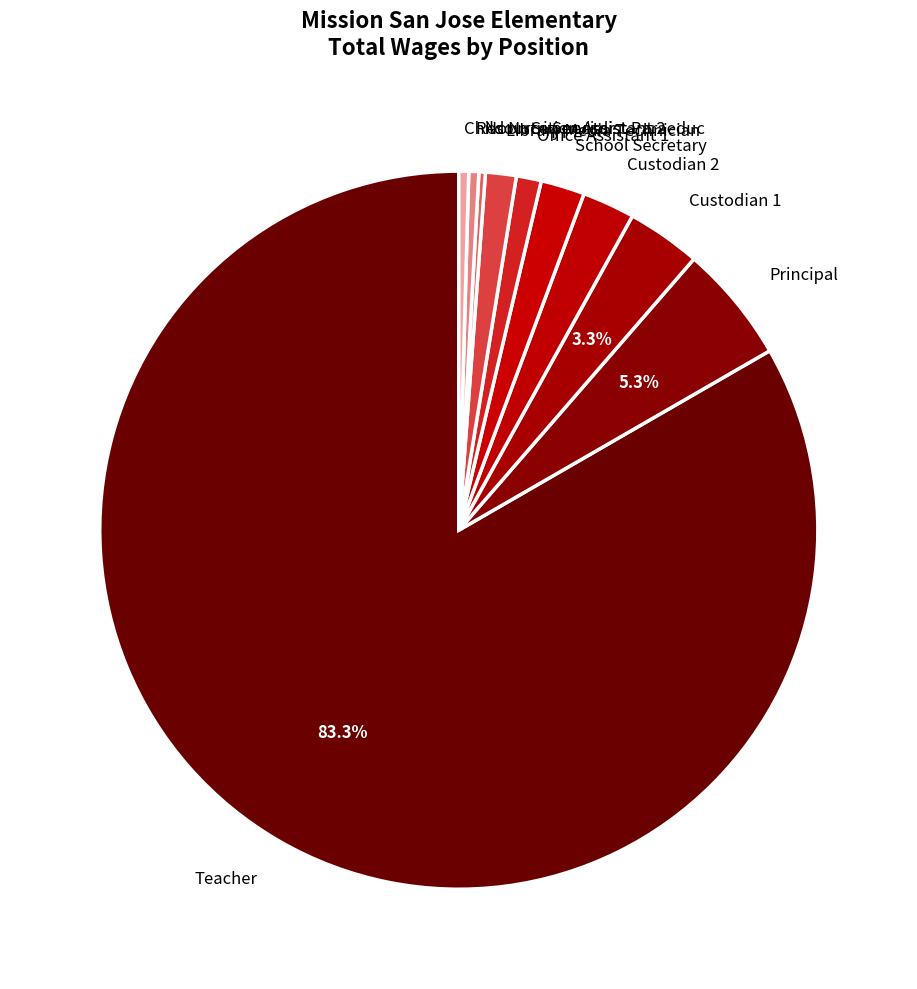

To the nearest percent, what portion does Custodian 2 represent?

2%